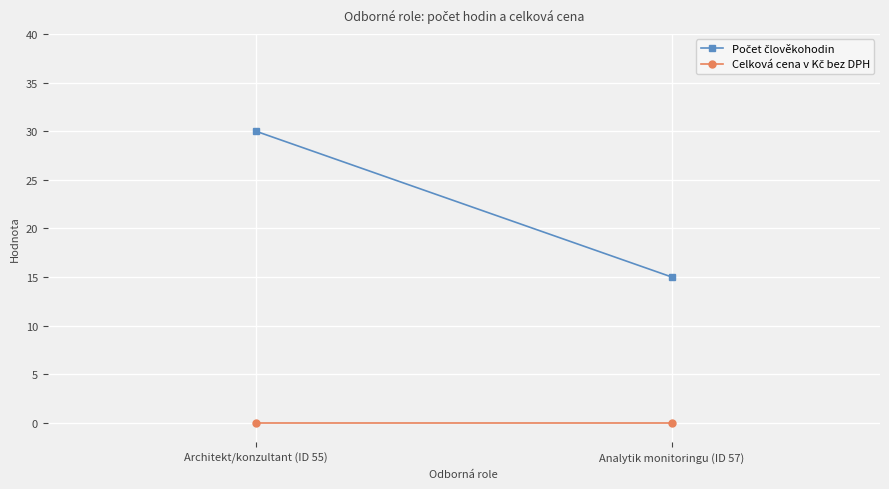

Is the value of Celková cena v Kč bez DPH at Analytik monitoringu (ID 57) greater than the value of Počet člověkohodin at Architekt/konzultant (ID 55)?

No